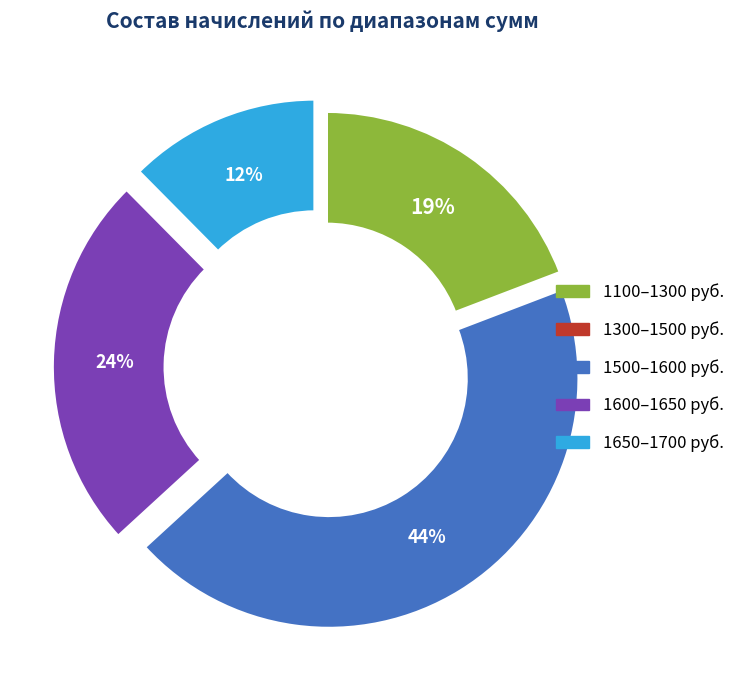

Is there a majority slice in this chart?

No